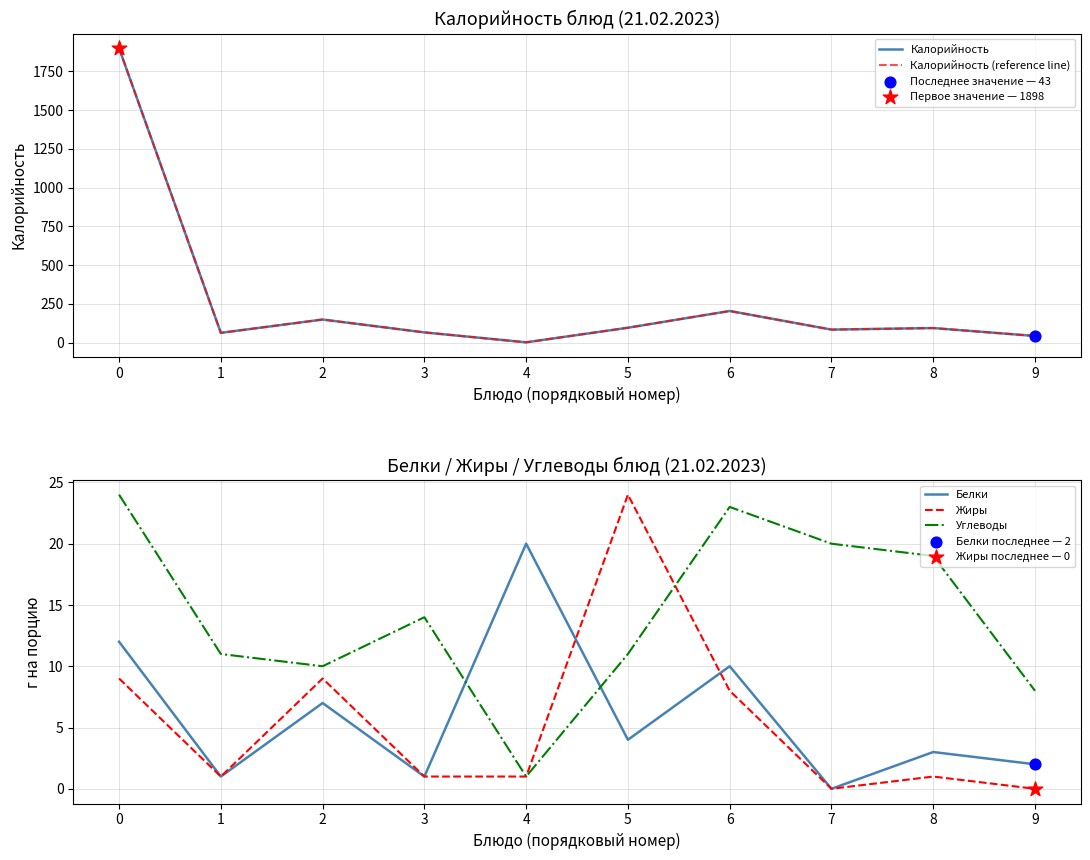

At how many categories does at least one series exceed 1886?

1